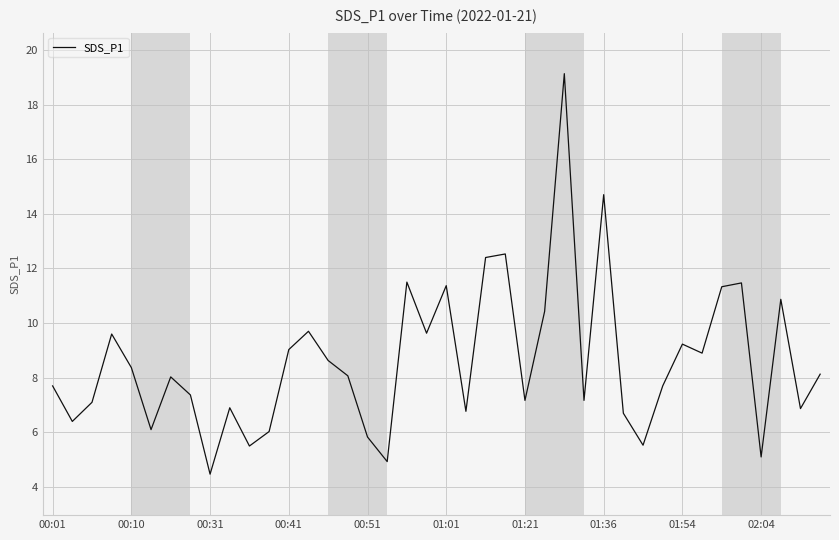

What is the difference between the maximum and minimum values?

14.7